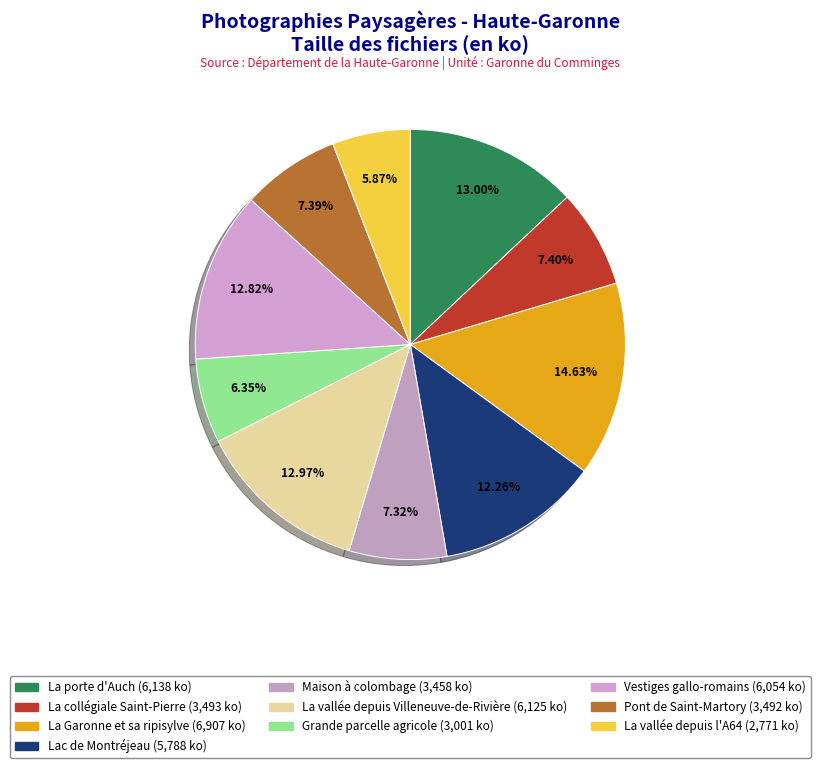

How many segments does this pie chart have?

10